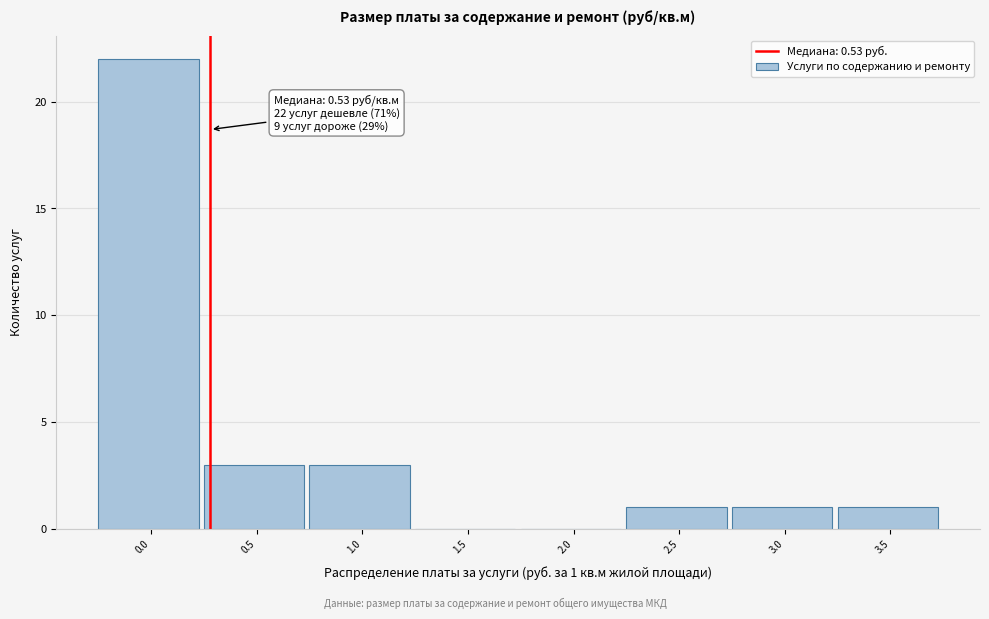

Reading left to right, transcribe all the data shown in this chart.

0.0=22	0.5=3	1.0=3	1.5=0	2.0=0	2.5=1	3.0=1	3.5=1